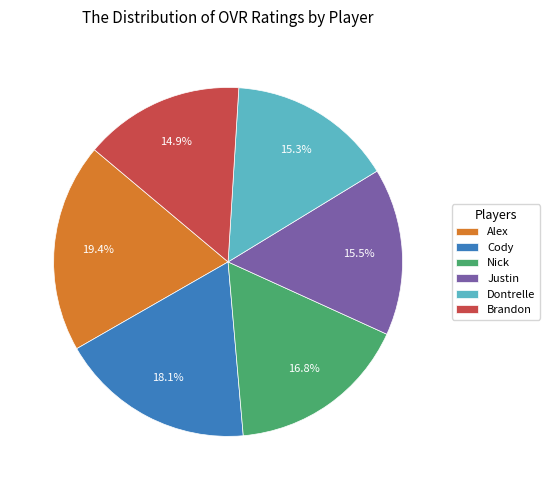

To the nearest percent, what percentage of the pie is Dontrelle?

15%